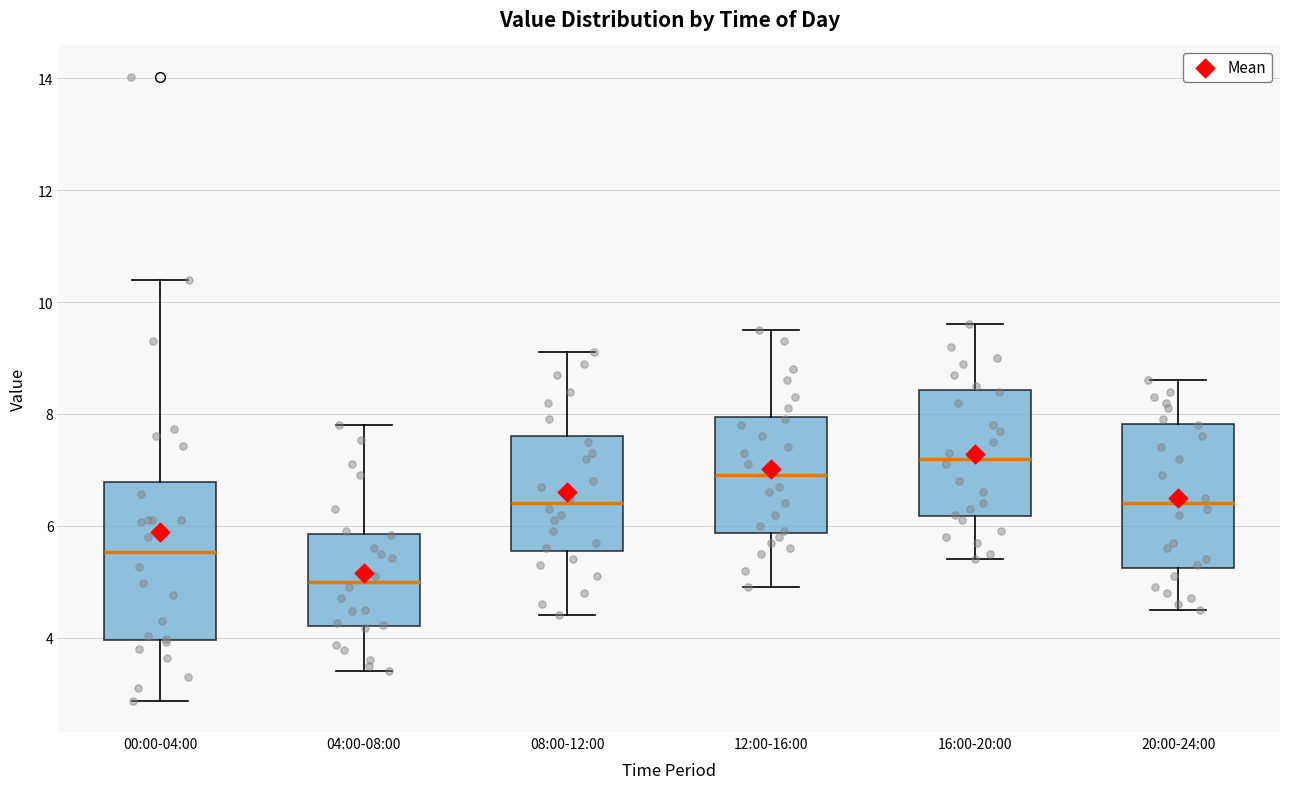

Reading left to right, transcribe this box plot: for each box, give where its median line is, the range the box spans, and where its two whiskers end, as read against the y-axis. The values are not printed on the chart, so give them approximately, as read against the axis.

00:00-04:00: median 5.6, box 4.0 to 6.8, whiskers 2.8 to 10.4
04:00-08:00: median 5.0, box 4.2 to 5.8, whiskers 3.4 to 7.8
08:00-12:00: median 6.4, box 5.6 to 7.6, whiskers 4.4 to 9.2
12:00-16:00: median 7.0, box 5.8 to 8.0, whiskers 5.0 to 9.6
16:00-20:00: median 7.2, box 6.2 to 8.4, whiskers 5.4 to 9.6
20:00-24:00: median 6.4, box 5.2 to 7.8, whiskers 4.6 to 8.6